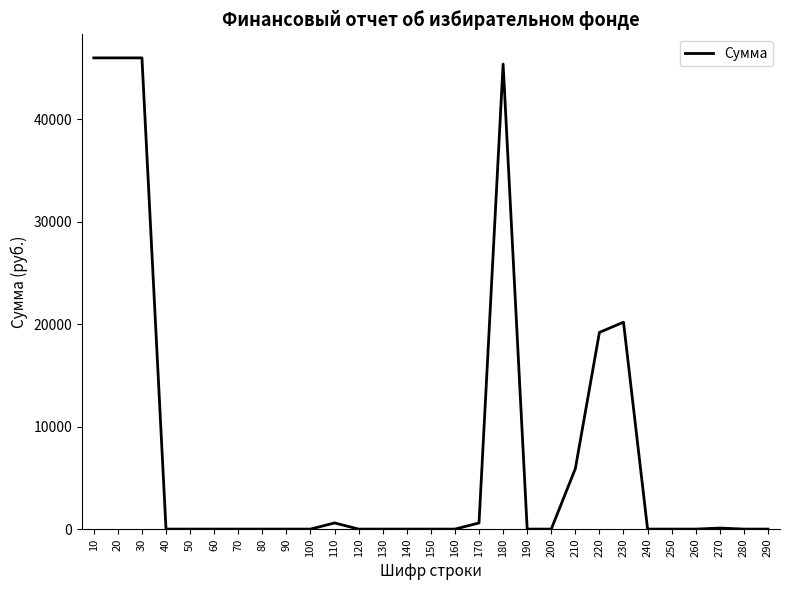

What is the difference between the maximum and minimum values?

46000